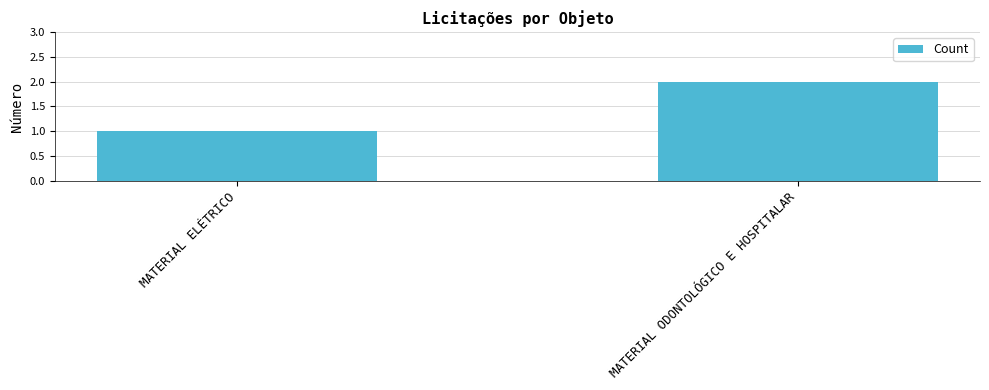

What is the value of the 1st bar from the left?

1